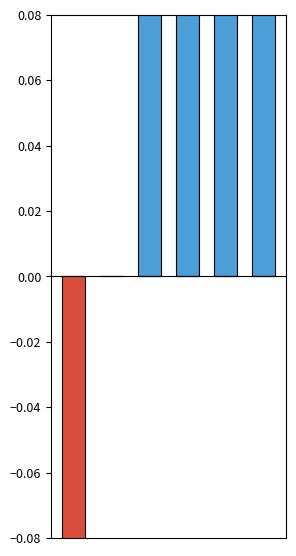

What is the total value across all series at 5?

0.2